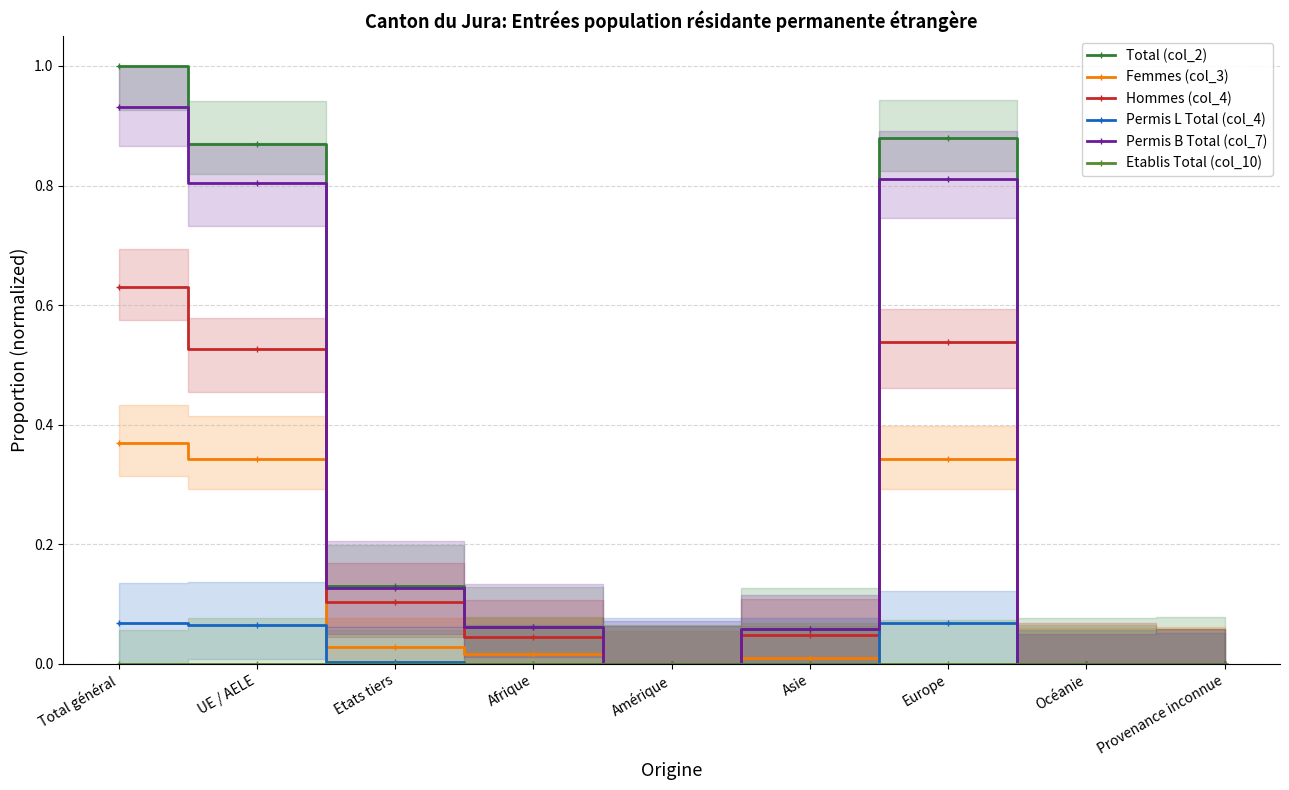

At how many categories does at least one series exceed 0?

6